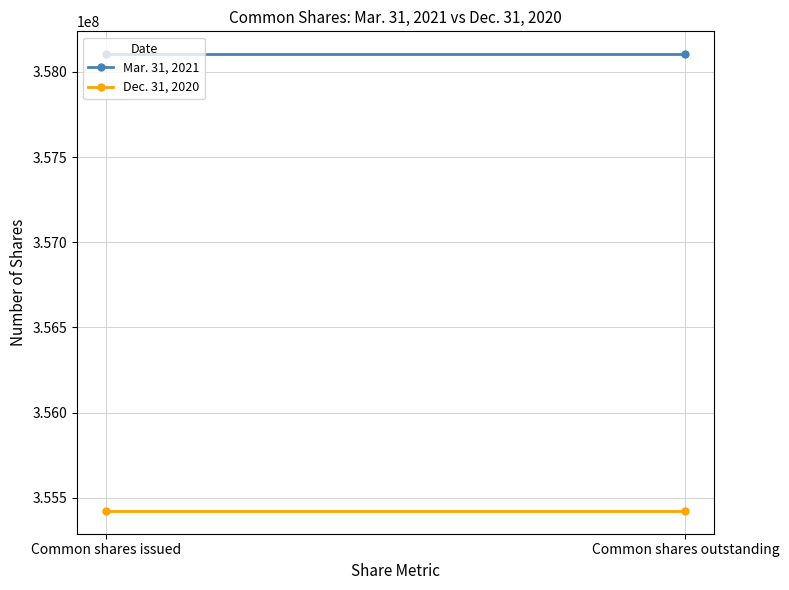

List the labels in order of Mar. 31, 2021 value, largest first.

Common shares issued, Common shares outstanding